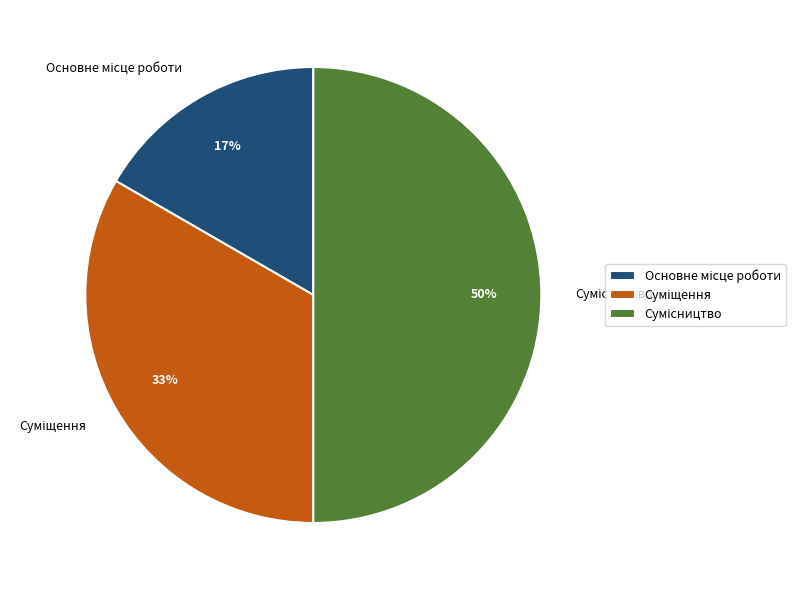

To the nearest percent, what is the difference between the largest and smallest slice percentages?

33%